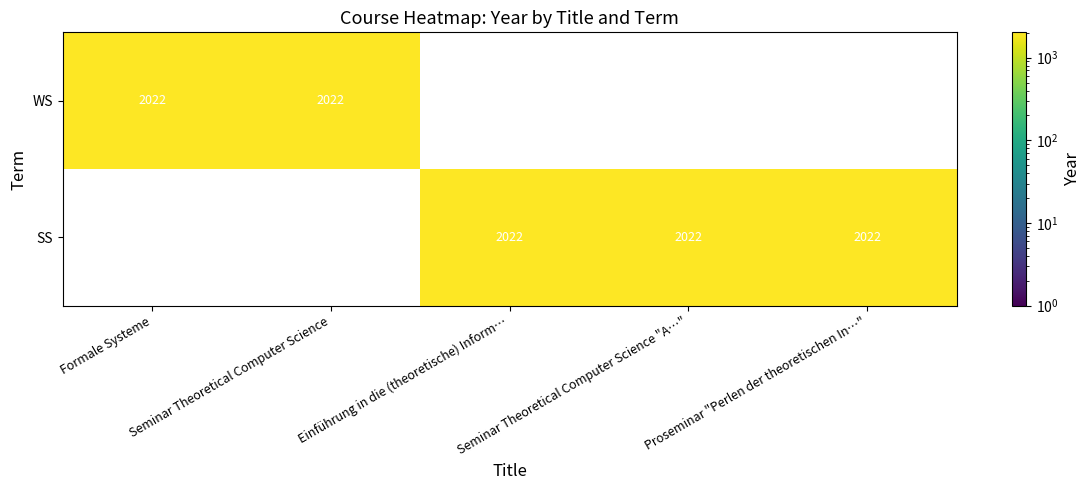

Which series has the largest total across all categories?

SS